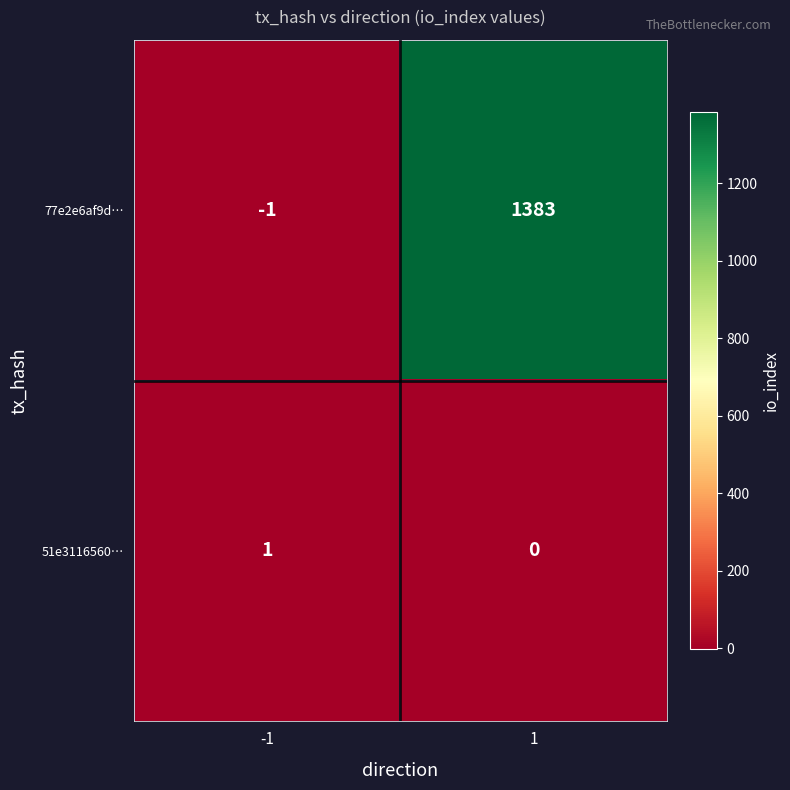

What is the greatest value displayed?

1383